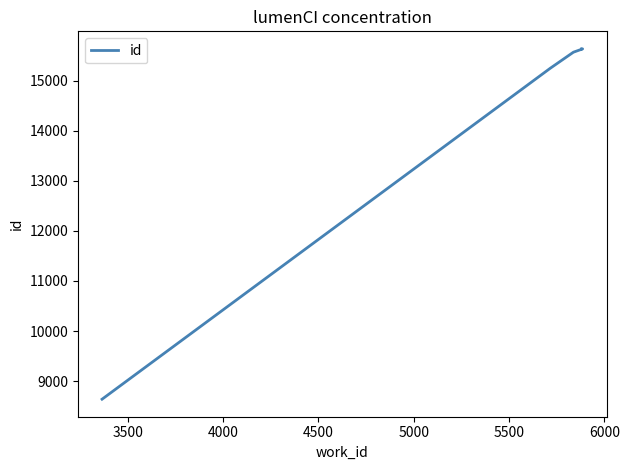

What is the value of the 6th point from the left?

15633